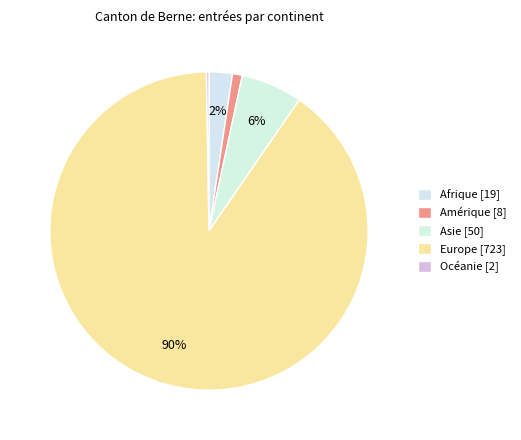

To the nearest percent, what is the difference between the Afrique and Europe slice percentages?

88%